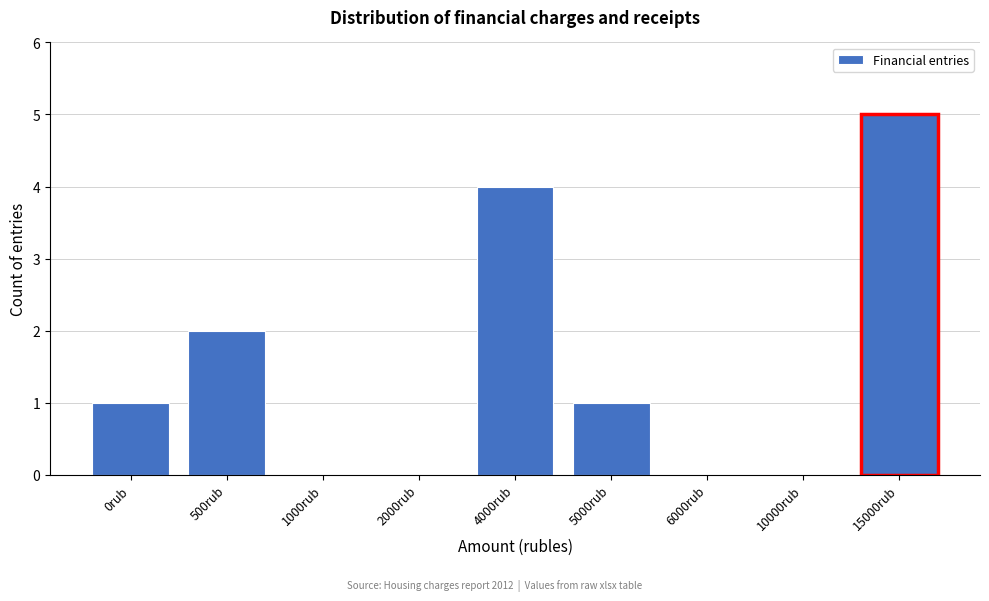

Reading left to right, transcribe all the data shown in this chart.

0rub=1	500rub=2	1000rub=0	2000rub=0	4000rub=4	5000rub=1	6000rub=0	10000rub=0	15000rub=5